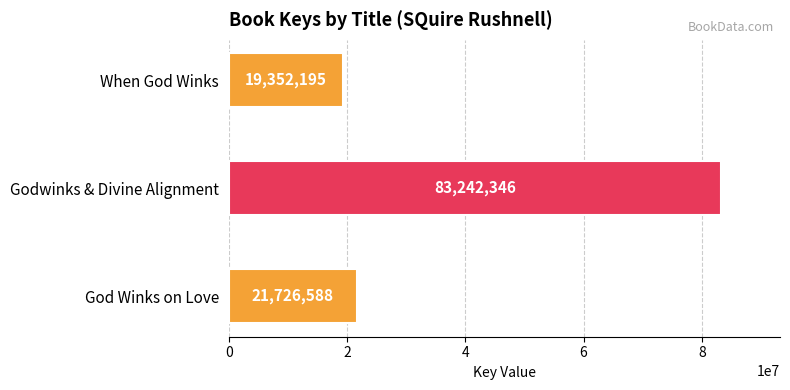

How many data points does each series have?

3